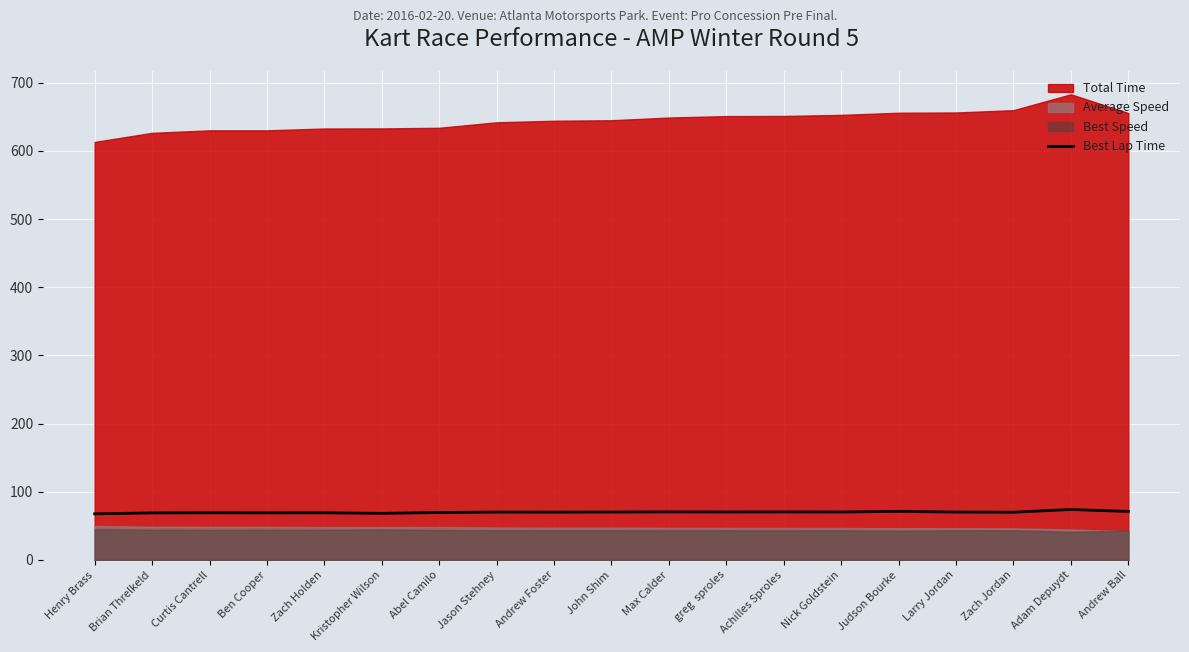

How many values are below 70?

7